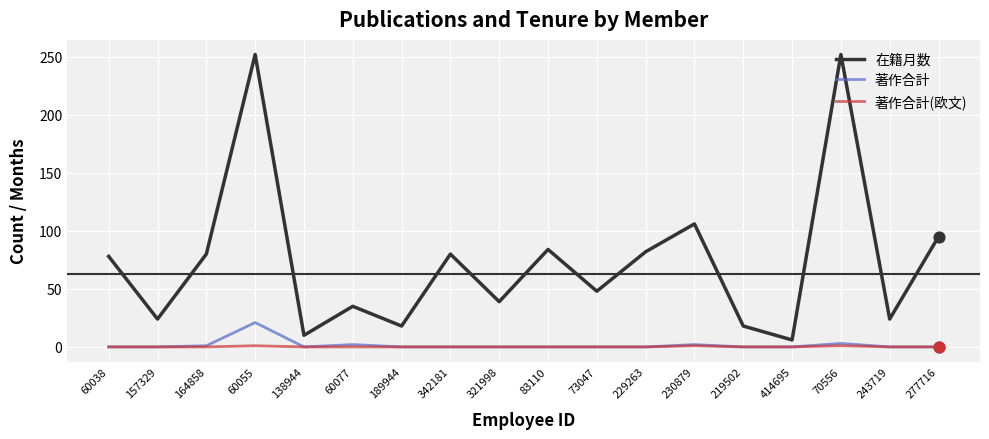

Which series has the largest total across all categories?

在籍月数